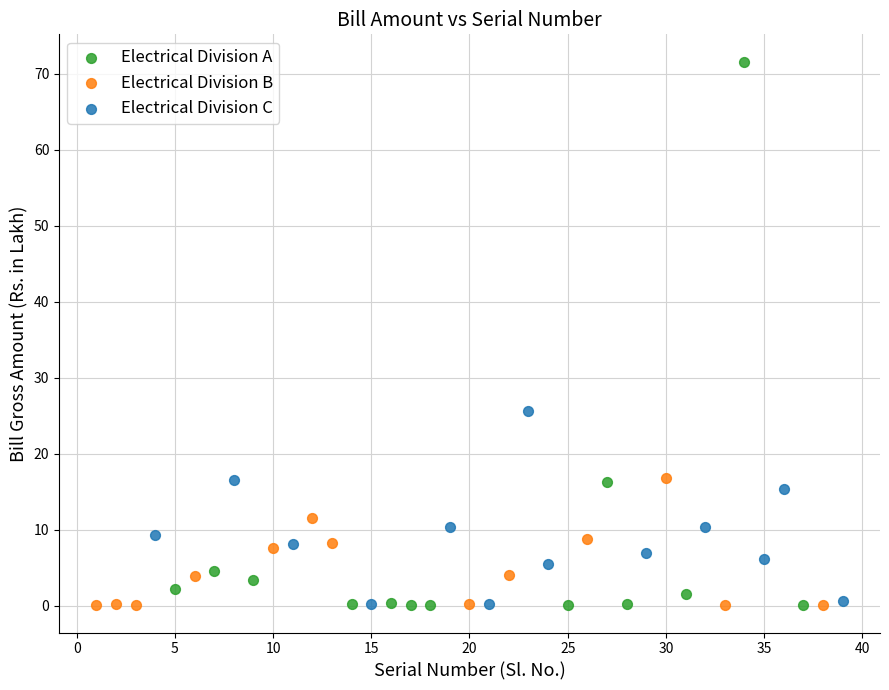

Which series has the widest spread of Y values?

Electrical Division A